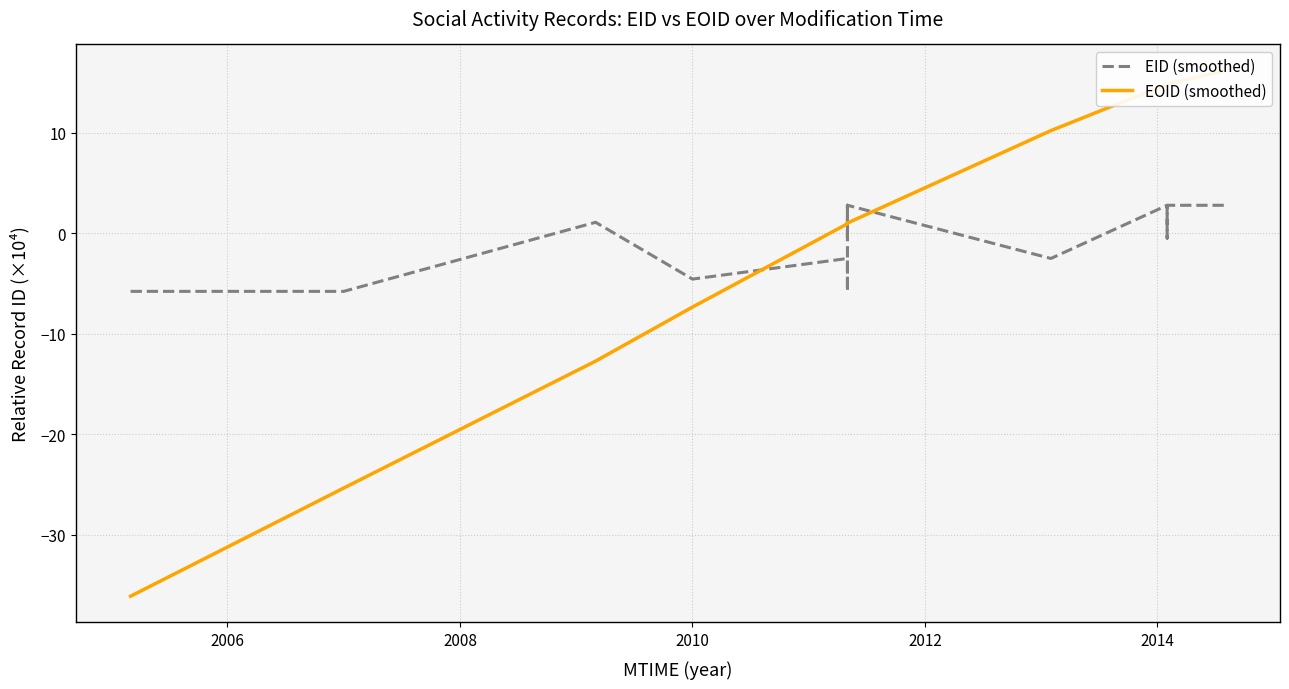

How many lines are shown in the chart?

2